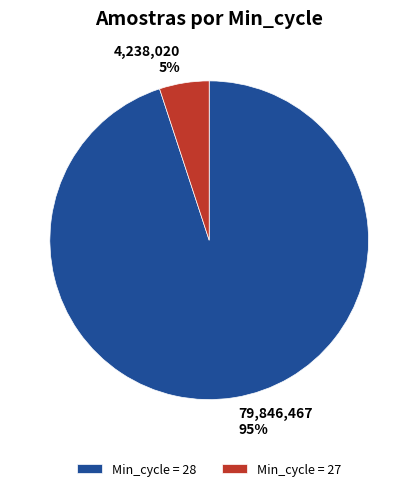

Does any single category account for the majority?

Yes